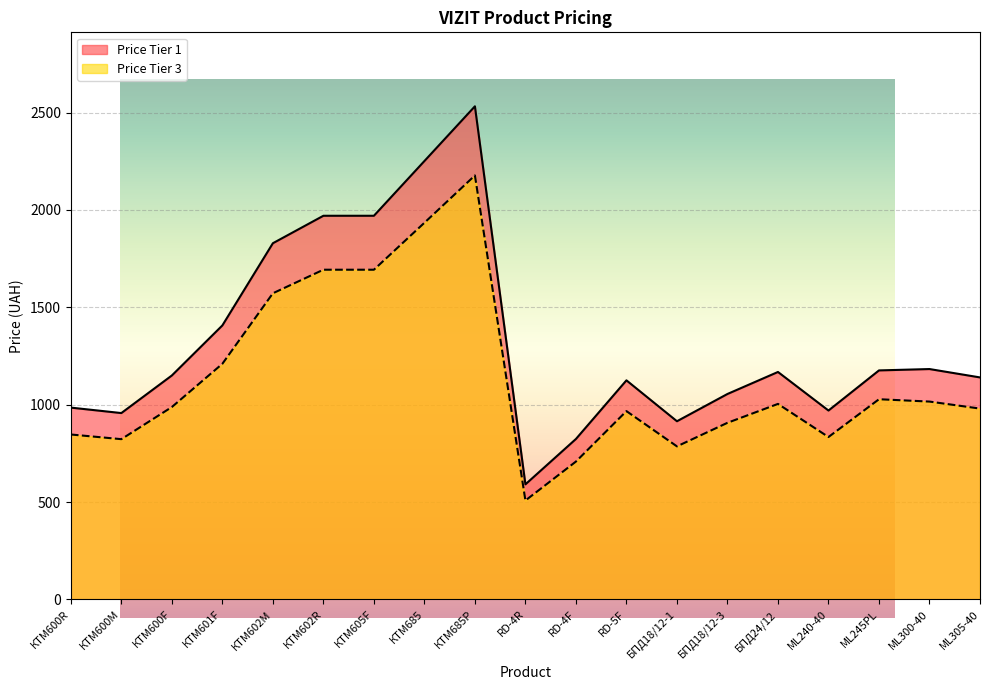

At which label does Price Tier 3 reach its minimum?

RD-4R